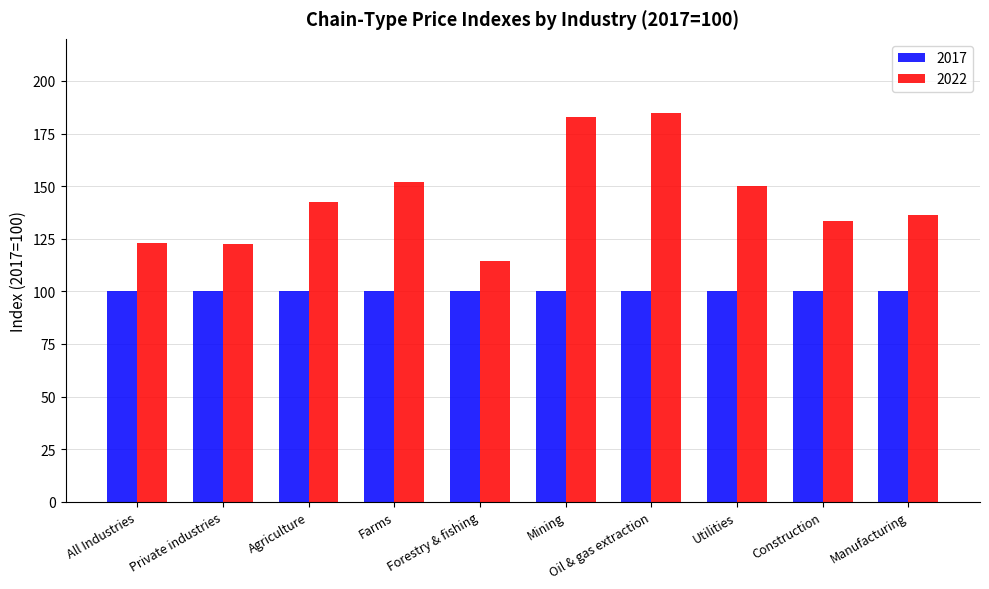

List the series in order of their peak value, lowest first.

2017, 2022